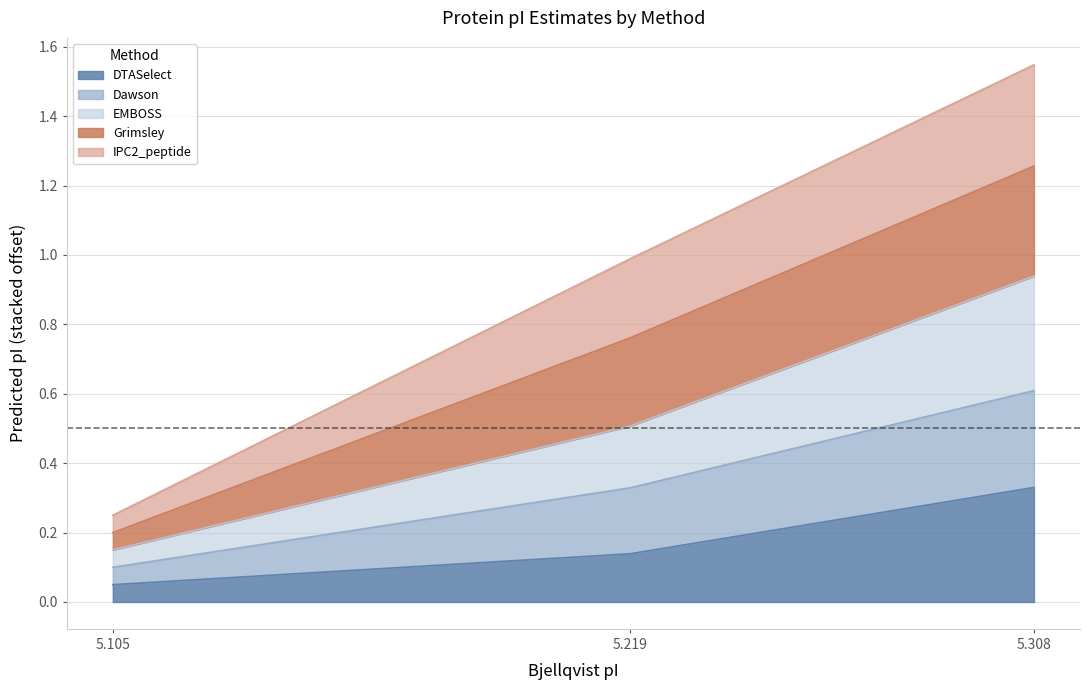

Which category has the highest value in the DTASelect series?

5.308